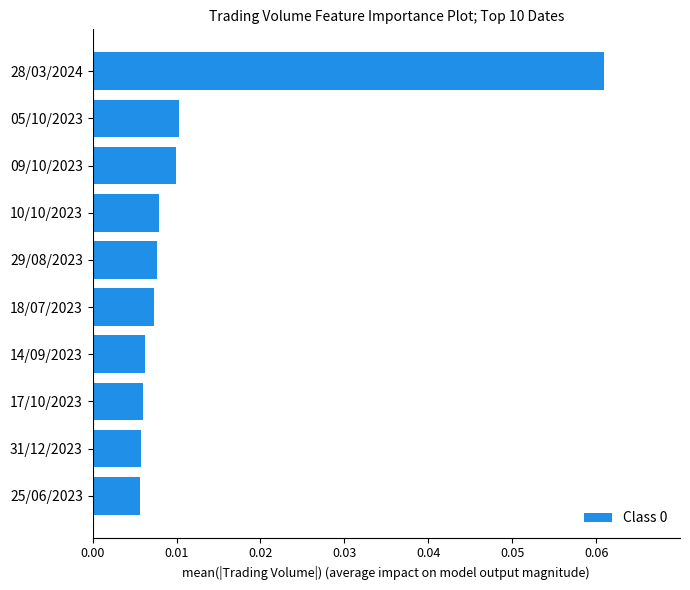

What position from the top is 17/10/2023?

8